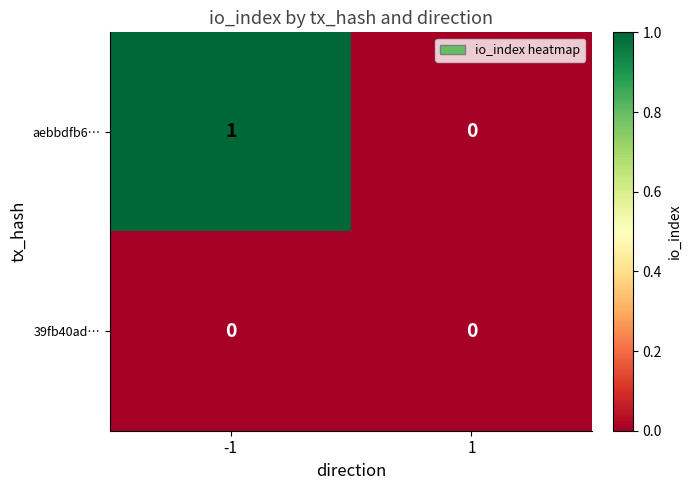

Between -1 and 1, which series saw the biggest shift?

aebbdfb6…